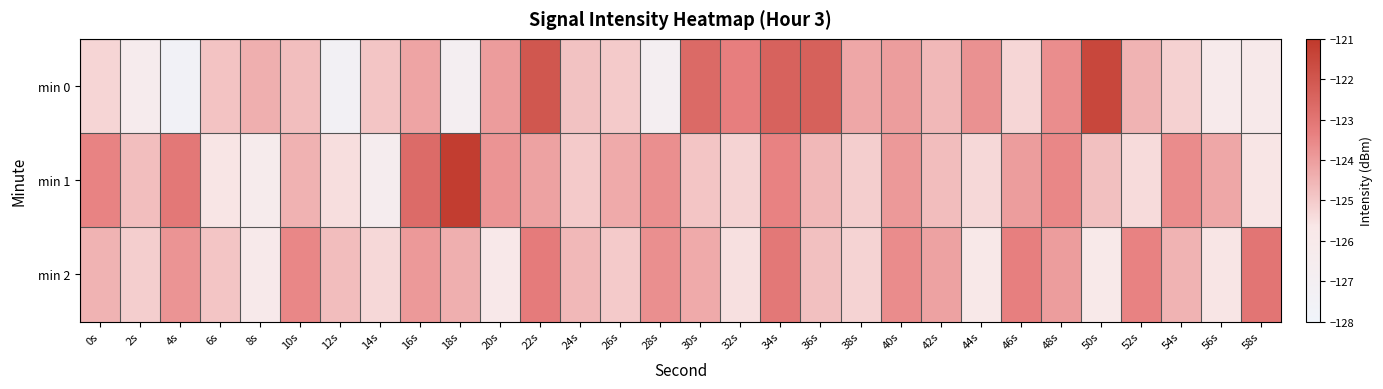

Which series has the widest spread of values?

min 0